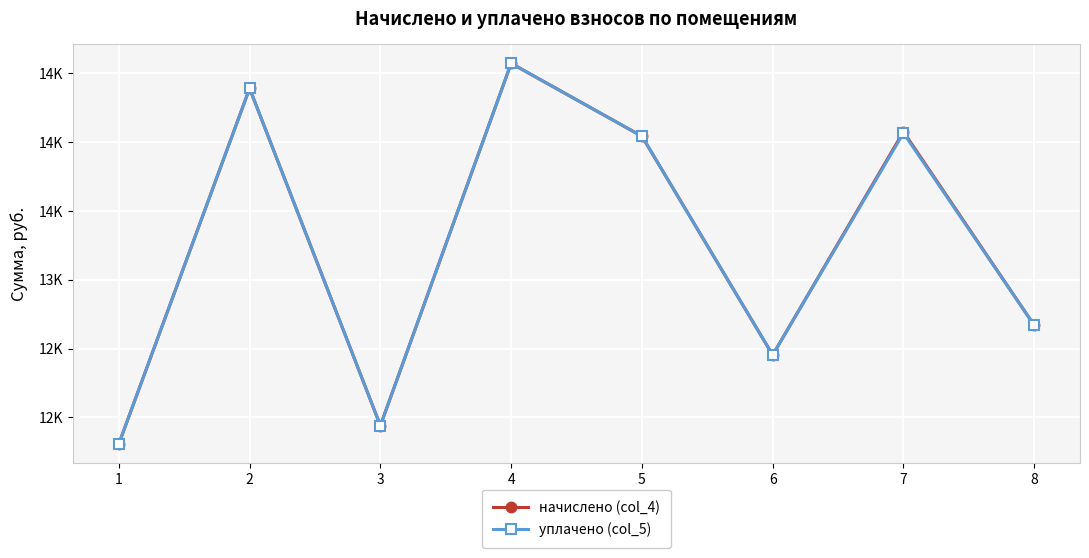

What is the difference between the maximum and minimum values in the уплачено (col_5) series?

2765.5